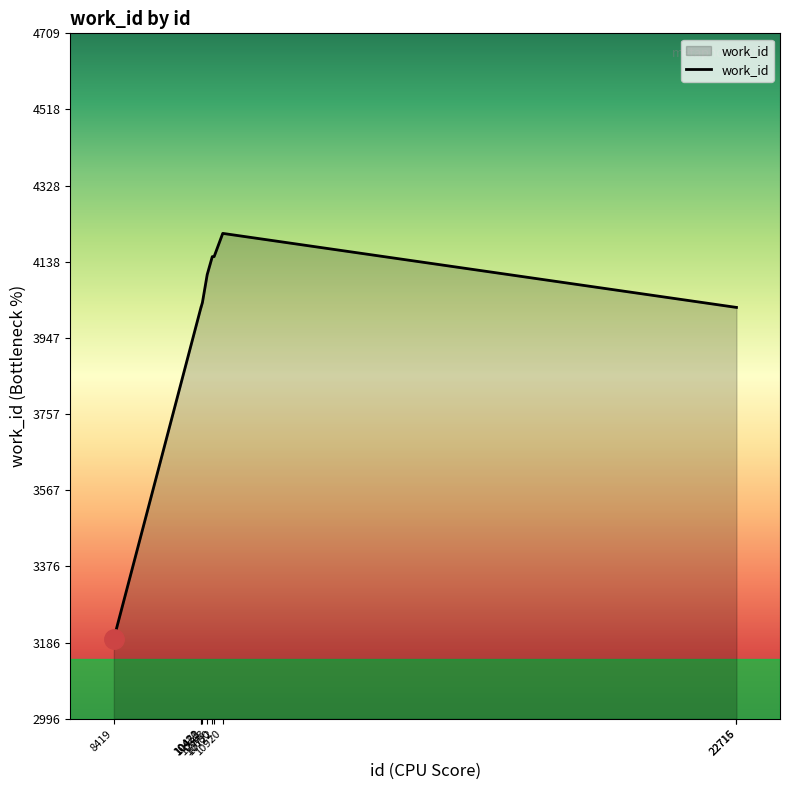

True or false: the data shows 2180 at 10722.

False